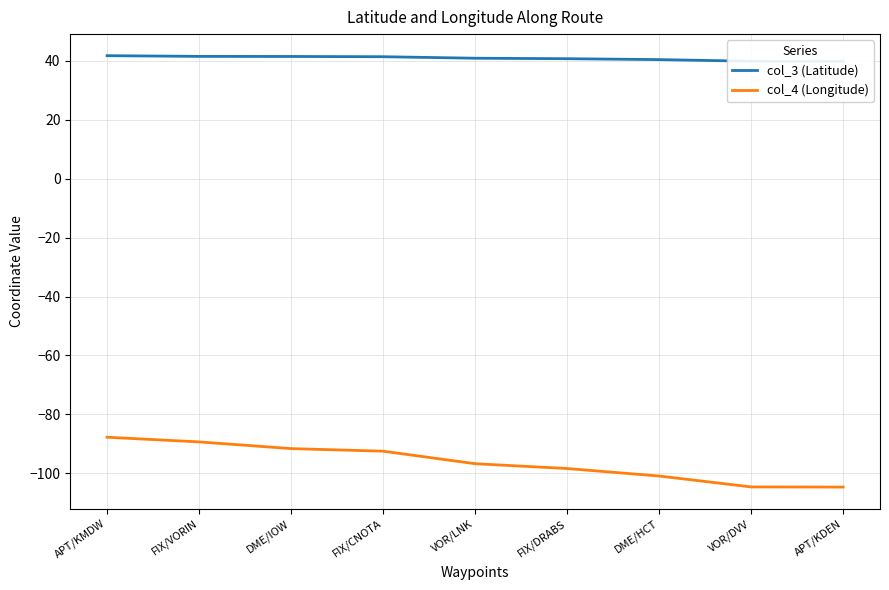

List the labels in order of col_3 (Latitude) value, smallest first.

APT/KDEN, VOR/DVV, DME/HCT, FIX/DRABS, VOR/LNK, FIX/CNOTA, DME/IOW, FIX/VORIN, APT/KMDW